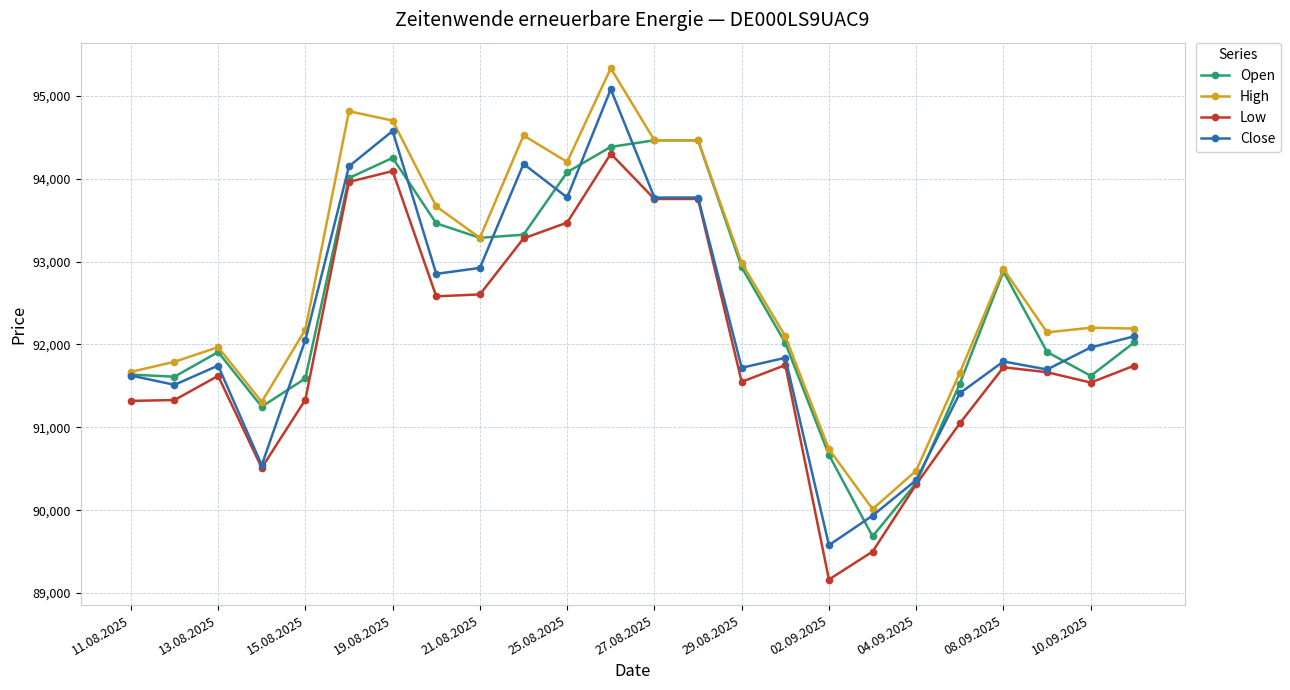

True or false: High and Low intersect in this chart.

False